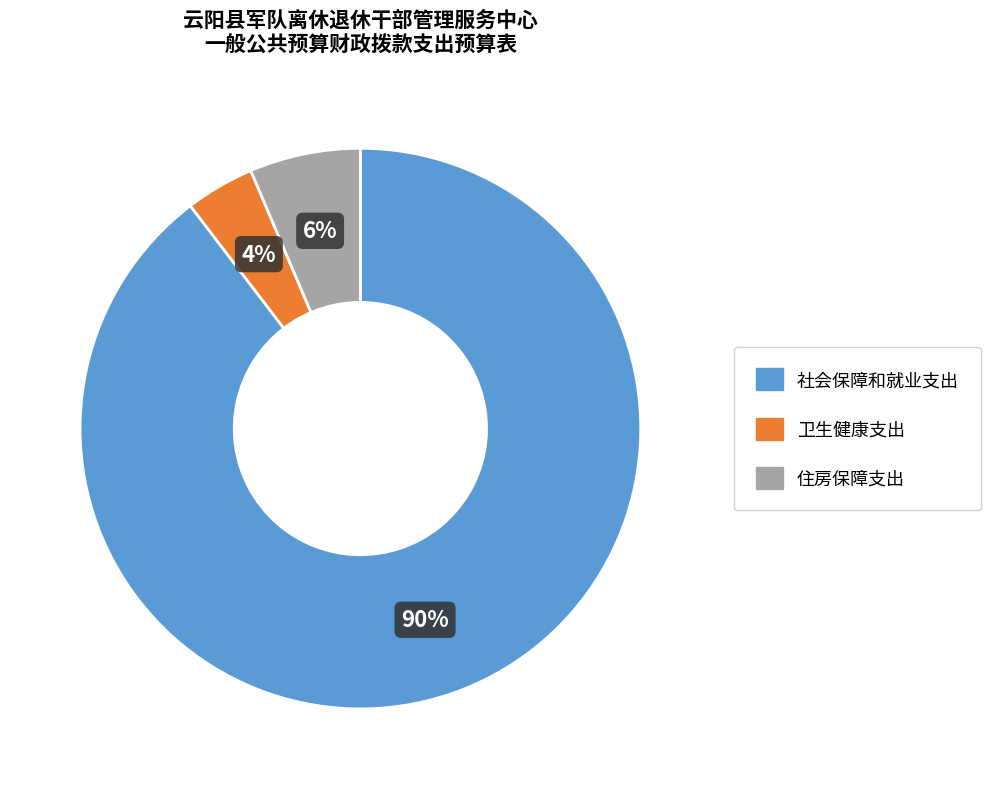

True or false: 卫生健康支出 accounts for 4% of the total.

True